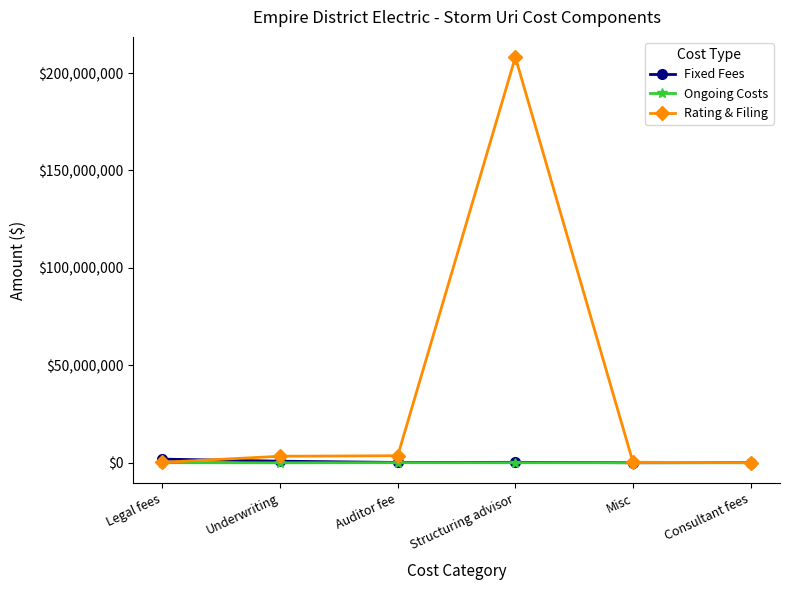

Which category has the highest value across all series?

Structuring advisor